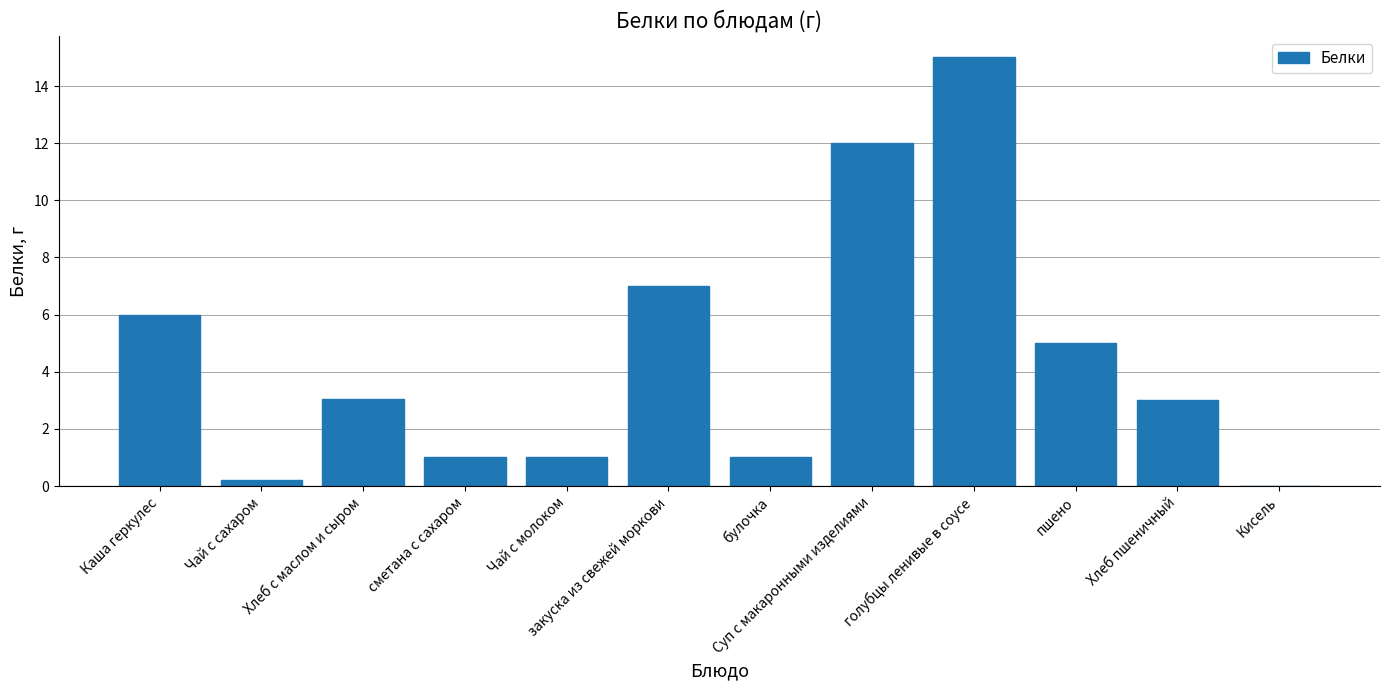

Approximately how many times larger is the value at Каша геркулес compared to Чай с молоком?

6.0